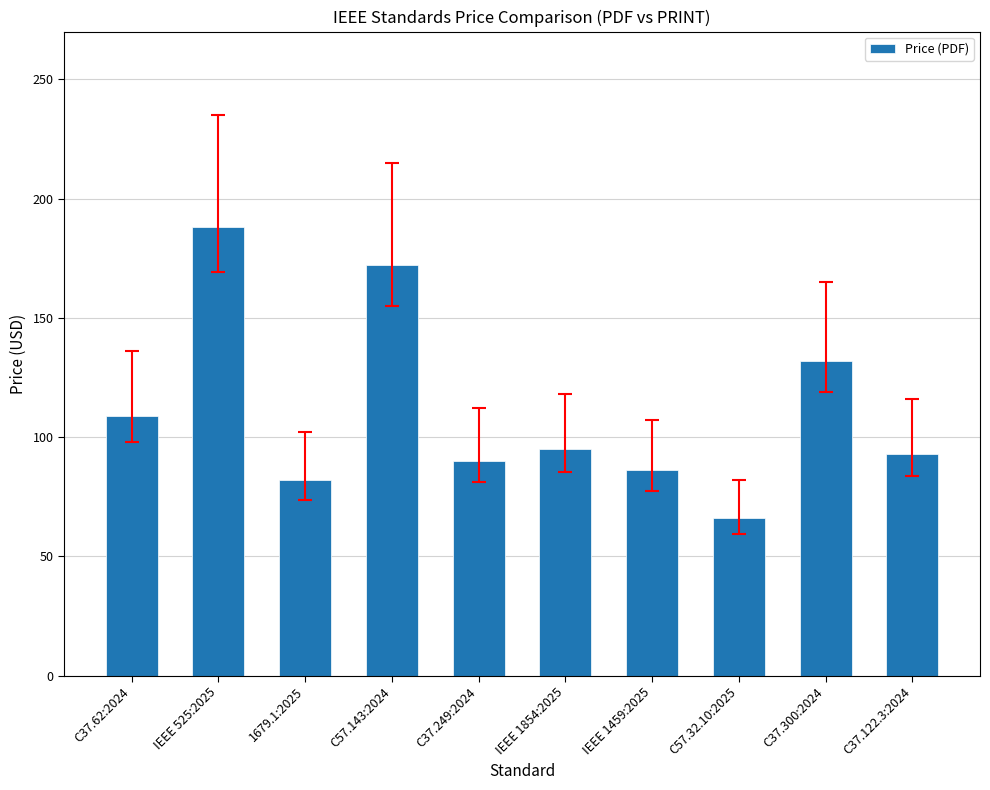

At which category does the chart reach its minimum across all series?

C57.32.10:2025